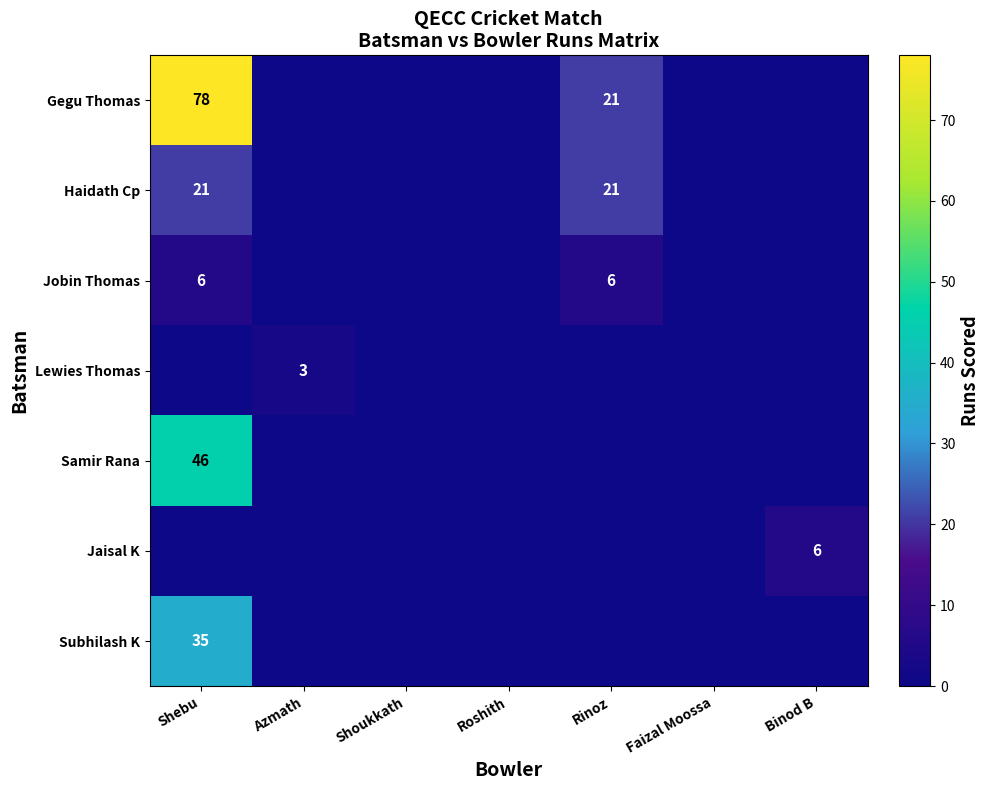

True or false: Samir Rana has a value of 30 at Shebu.

False